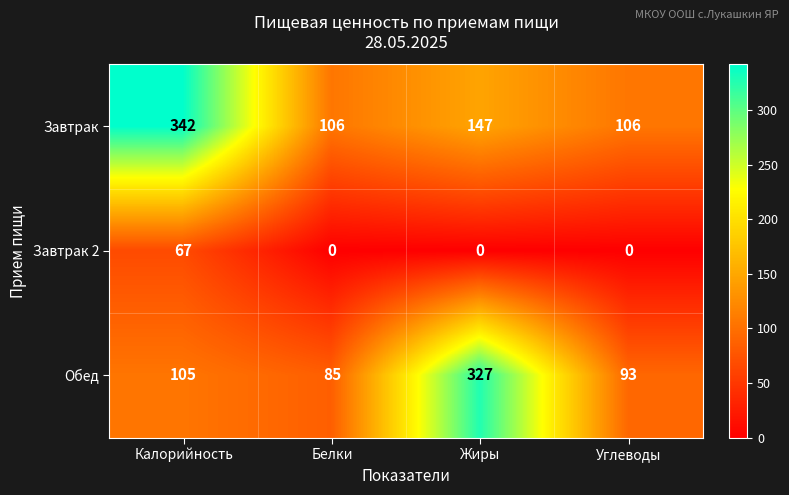

What is the sum of all Завтрак 2 values?

67